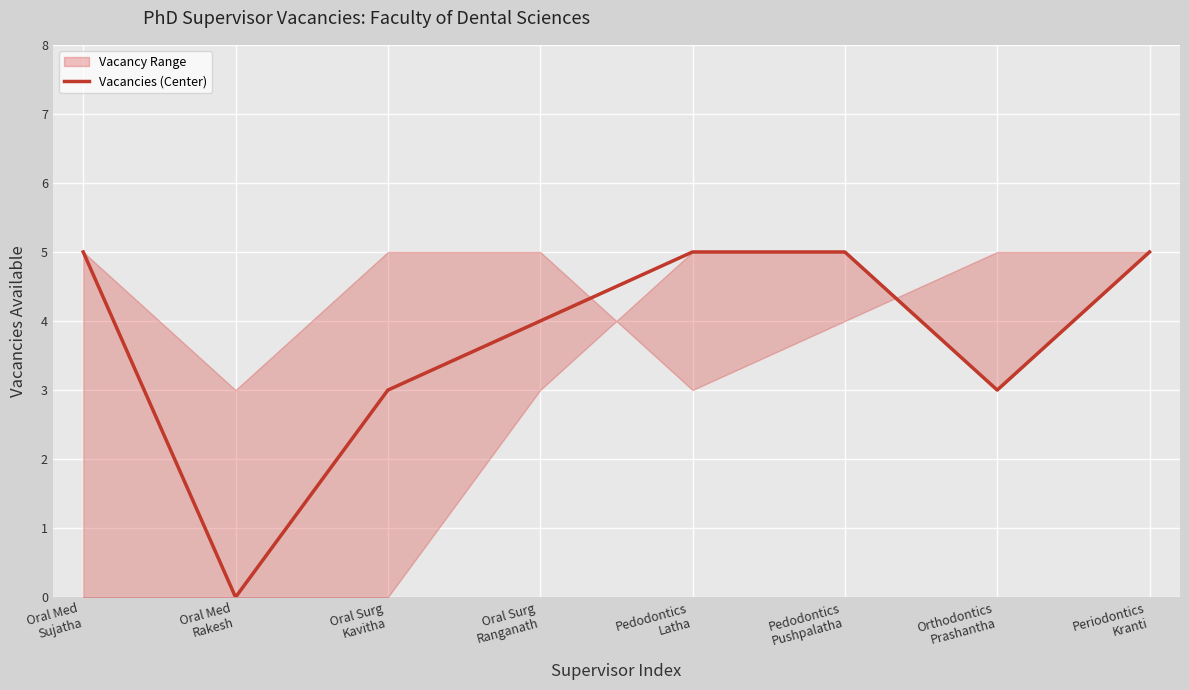

At which category does the chart reach its peak across all series?

Oral Med
Sujatha